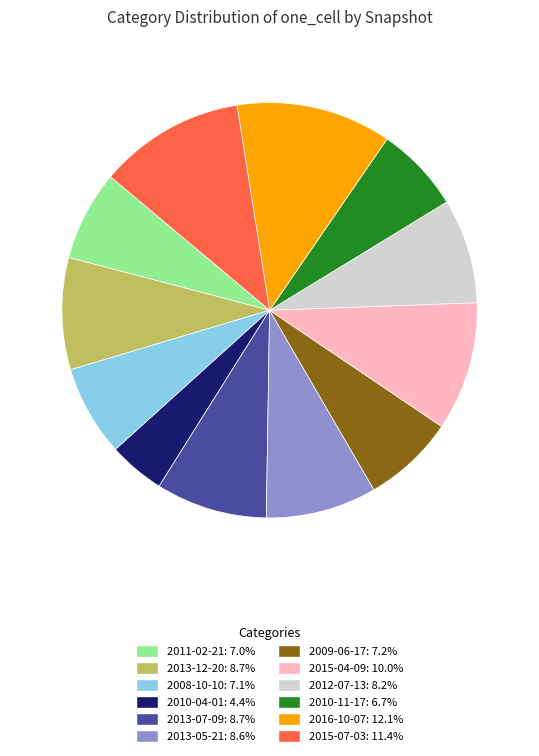

How many slices are in this pie chart?

12